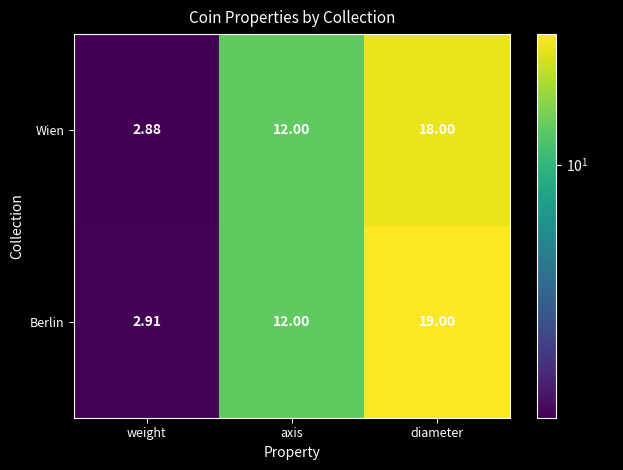

Count the number of data series in this chart.

2